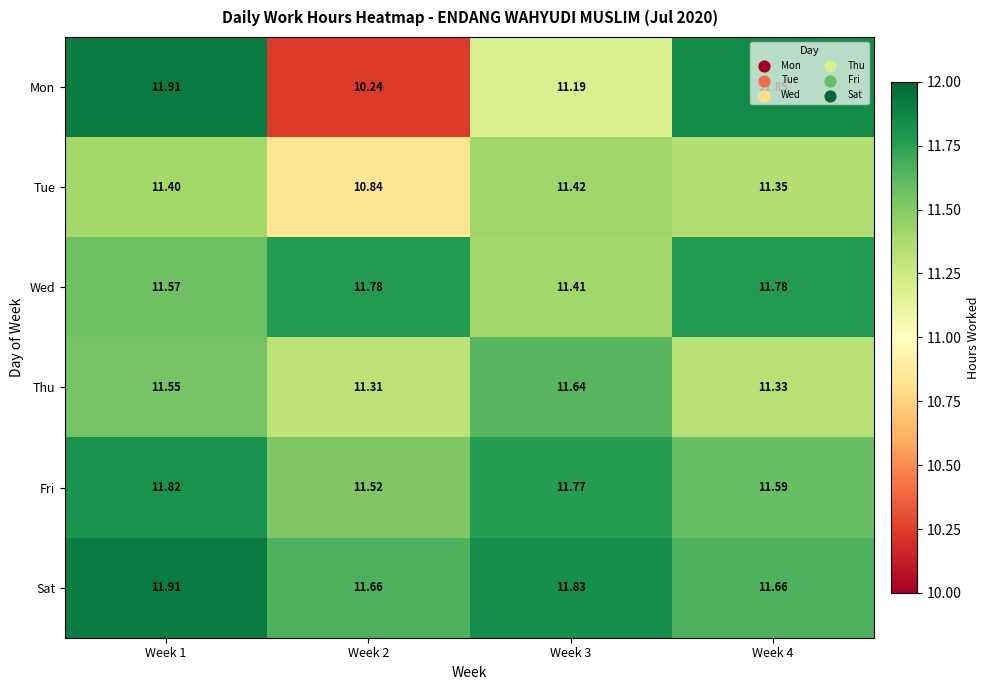

Which series changed the most between Week 2 and Week 4?

Mon